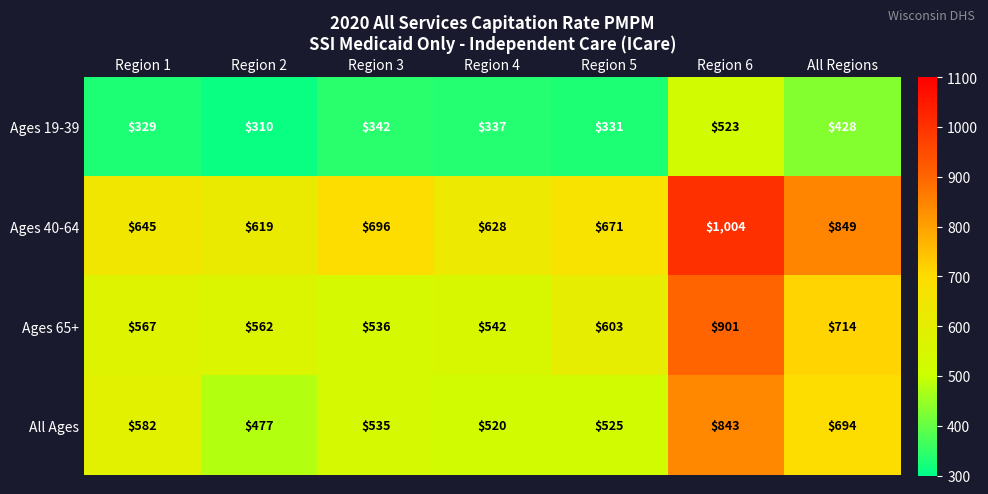

Between Region 3 and Region 4, which series saw the biggest shift?

Ages 40-64